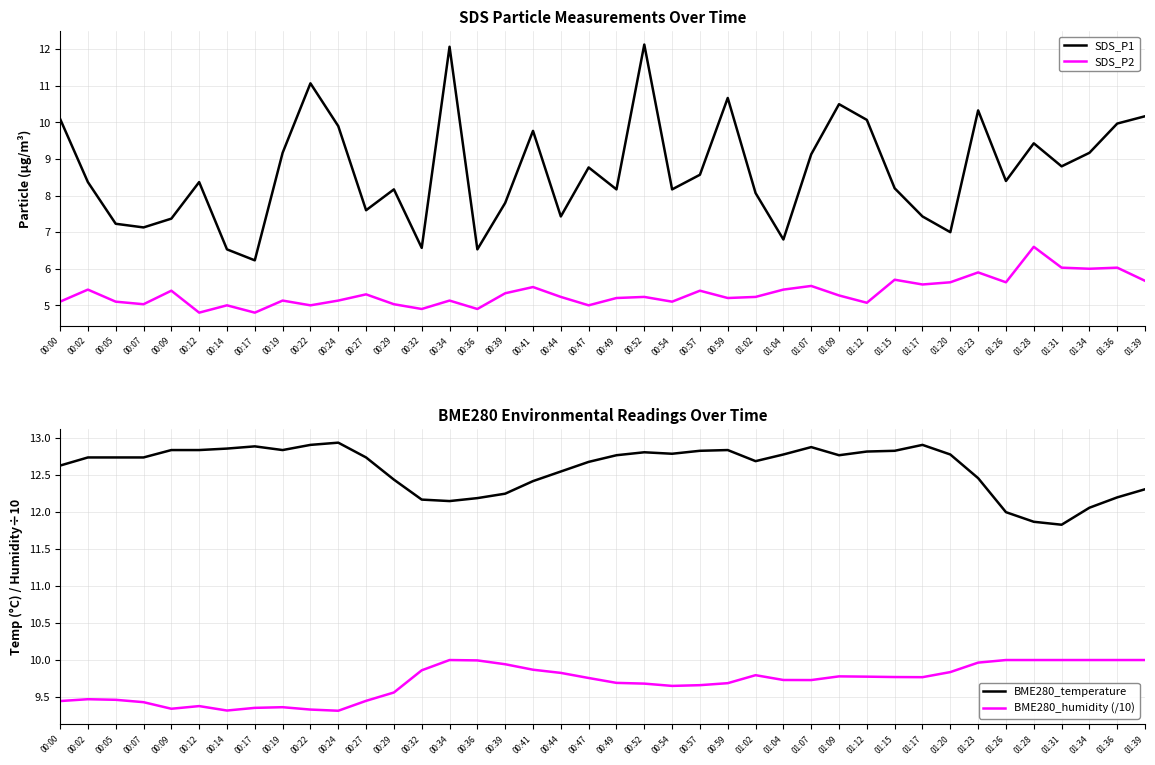

Reading left to right, list all the values displayed in this chart.

SDS_P1: 00:00=10.1	00:02=8.4	00:05=7.2	00:07=7.1	00:09=7.4	00:12=8.4	00:14=6.5	00:17=6.2	00:19=9.2	00:22=11.1	00:24=9.9	00:27=7.6	00:29=8.2	00:32=6.6	00:34=12.1	00:36=6.5	00:39=7.8	00:41=9.8	00:44=7.4	00:47=8.8	00:49=8.2	00:52=12.1	00:54=8.2	00:57=8.6	00:59=10.7	01:02=8.1	01:04=6.8	01:07=9.1	01:09=10.5	01:12=10.1	01:15=8.2	01:17=7.4	01:20=7.0	01:23=10.3	01:26=8.4	01:28=9.4	01:31=8.8	01:34=9.2	01:36=10.0	01:39=10.2
SDS_P2: 00:00=5.1	00:02=5.4	00:05=5.1	00:07=5.0	00:09=5.4	00:12=4.8	00:14=5.0	00:17=4.8	00:19=5.1	00:22=5.0	00:24=5.1	00:27=5.3	00:29=5.0	00:32=4.9	00:34=5.1	00:36=4.9	00:39=5.3	00:41=5.5	00:44=5.2	00:47=5.0	00:49=5.2	00:52=5.2	00:54=5.1	00:57=5.4	00:59=5.2	01:02=5.2	01:04=5.4	01:07=5.5	01:09=5.3	01:12=5.1	01:15=5.7	01:17=5.6	01:20=5.6	01:23=5.9	01:26=5.6	01:28=6.6	01:31=6.0	01:34=6.0	01:36=6.0	01:39=5.7
BME280_temperature: 00:00=12.6	00:02=12.7	00:05=12.7	00:07=12.7	00:09=12.8	00:12=12.8	00:14=12.9	00:17=12.9	00:19=12.8	00:22=12.9	00:24=12.9	00:27=12.7	00:29=12.4	00:32=12.2	00:34=12.2	00:36=12.2	00:39=12.2	00:41=12.4	00:44=12.6	00:47=12.7	00:49=12.8	00:52=12.8	00:54=12.8	00:57=12.8	00:59=12.8	01:02=12.7	01:04=12.8	01:07=12.9	01:09=12.8	01:12=12.8	01:15=12.8	01:17=12.9	01:20=12.8	01:23=12.5	01:26=12.0	01:28=11.9	01:31=11.8	01:34=12.1	01:36=12.2	01:39=12.3
BME280_humidity (/10): 00:00=9.4	00:02=9.5	00:05=9.5	00:07=9.4	00:09=9.3	00:12=9.4	00:14=9.3	00:17=9.4	00:19=9.4	00:22=9.3	00:24=9.3	00:27=9.4	00:29=9.6	00:32=9.9	00:34=10.0	00:36=10.0	00:39=9.9	00:41=9.9	00:44=9.8	00:47=9.8	00:49=9.7	00:52=9.7	00:54=9.7	00:57=9.7	00:59=9.7	01:02=9.8	01:04=9.7	01:07=9.7	01:09=9.8	01:12=9.8	01:15=9.8	01:17=9.8	01:20=9.8	01:23=10.0	01:26=10.0	01:28=10.0	01:31=10.0	01:34=10.0	01:36=10.0	01:39=10.0